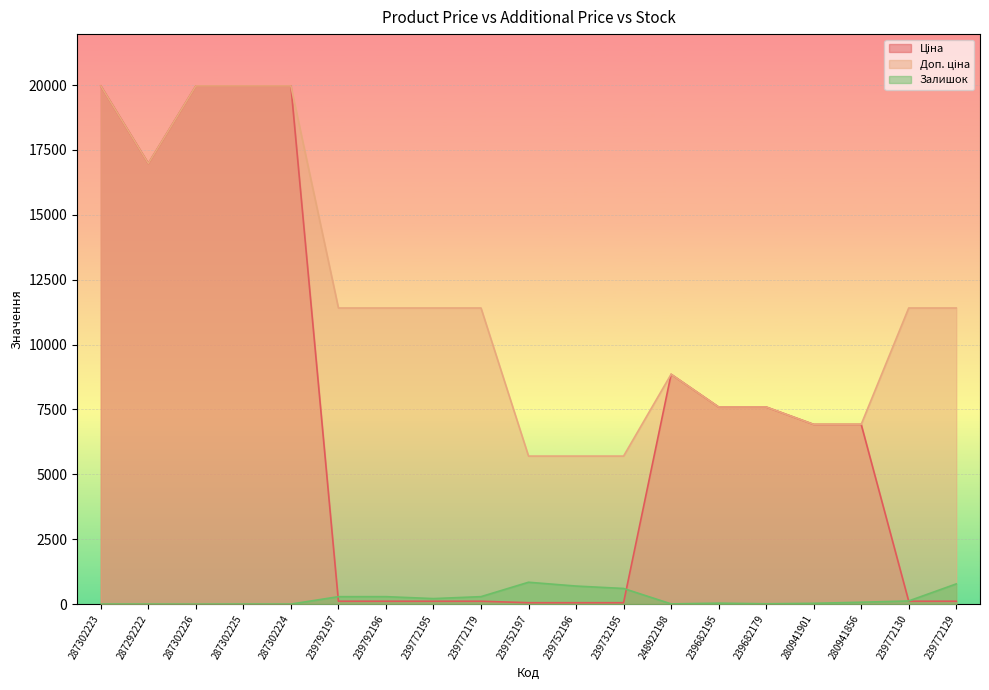

What is the smallest value displayed?

1.0